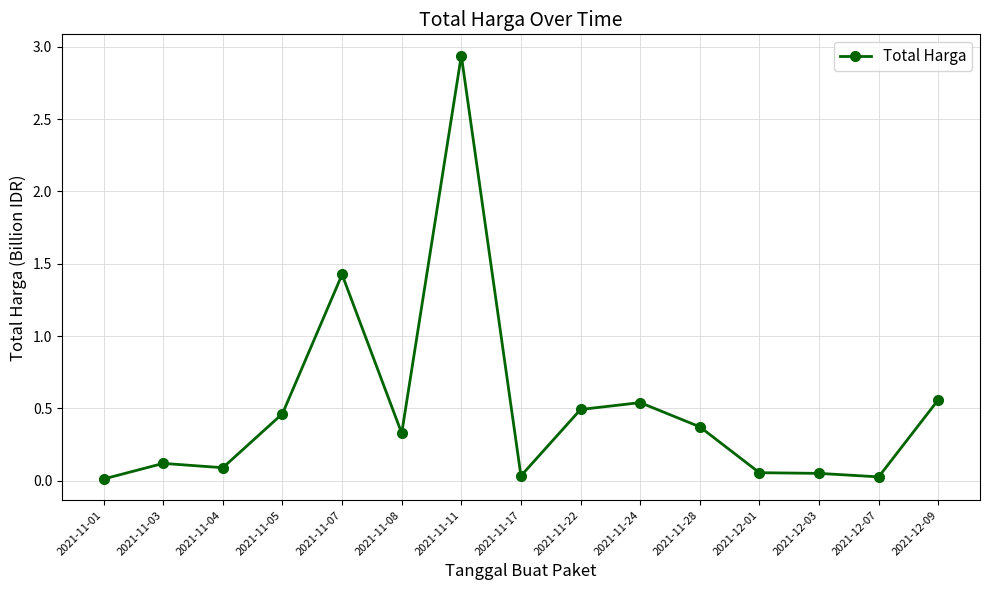

Is this an area chart (filled region under the line)?

No